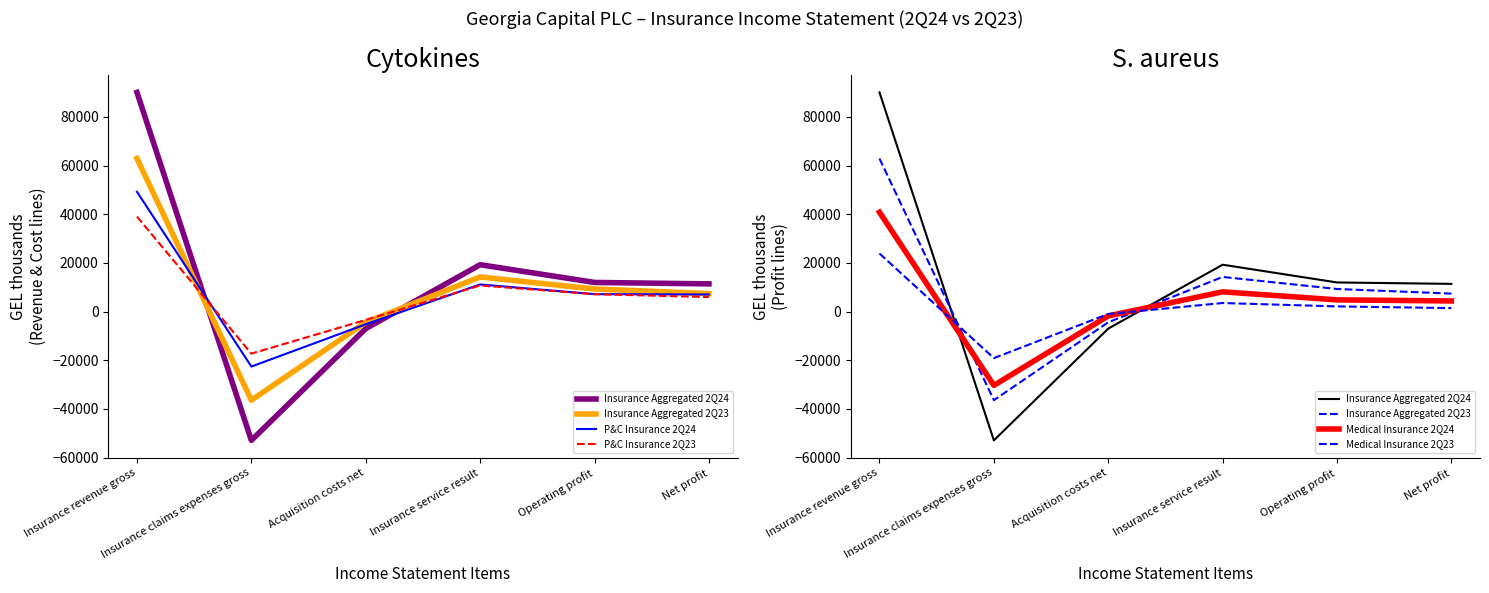

True or false: Insurance Aggregated 2Q24 and Insurance Aggregated 2Q23 intersect in this chart.

True